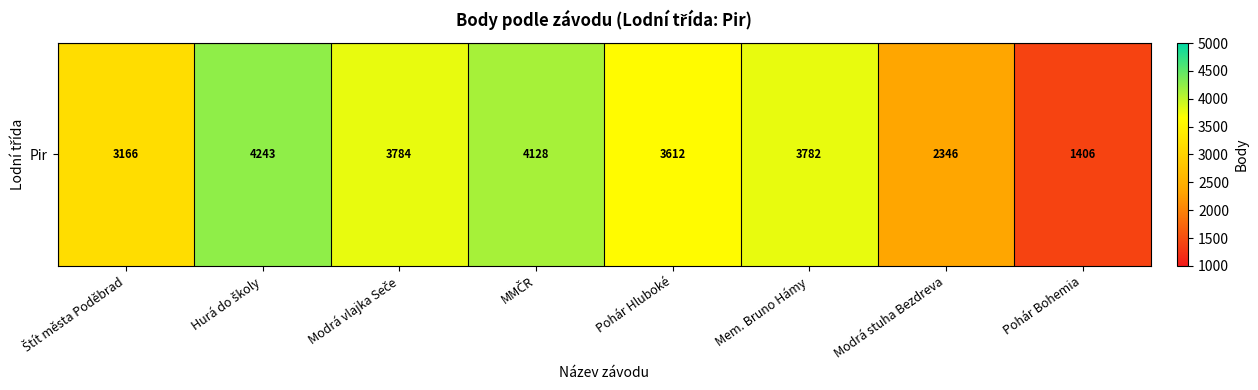

How many values are below 3782?

4